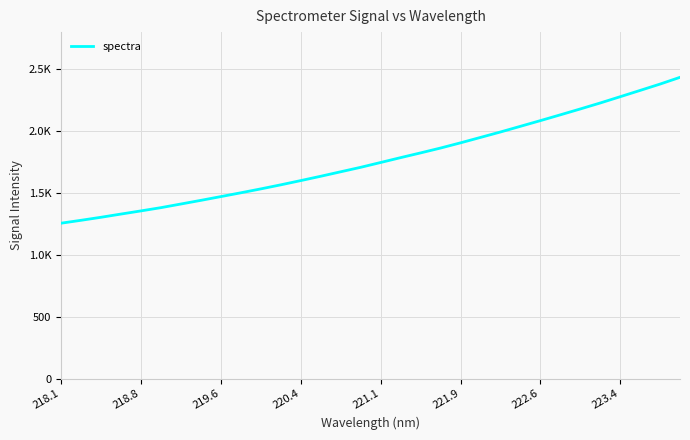

Does the chart display data point markers on the line(s)?

No